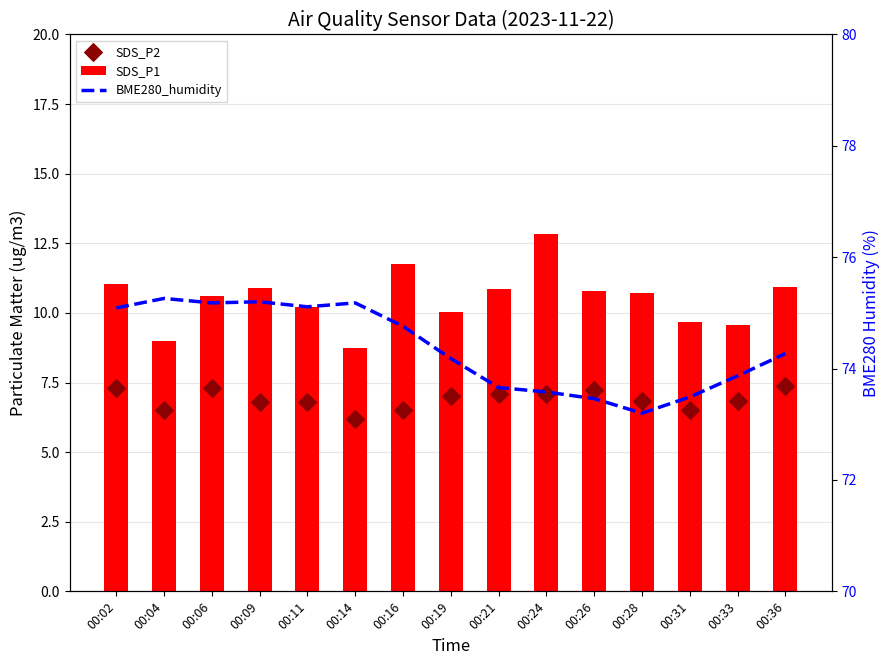

Is the value of SDS_P1 at 00:04 greater than the value of SDS_P2 at 00:21?

Yes